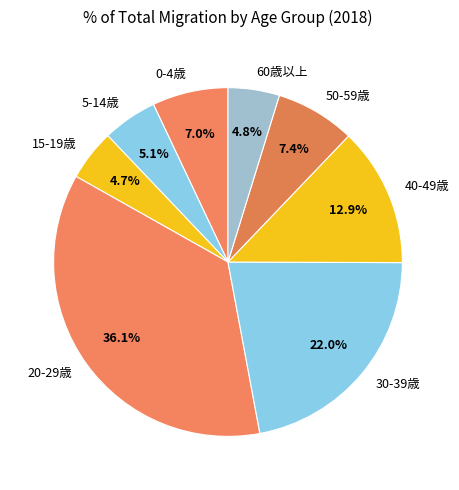

Which slice is the largest?

20-29歳